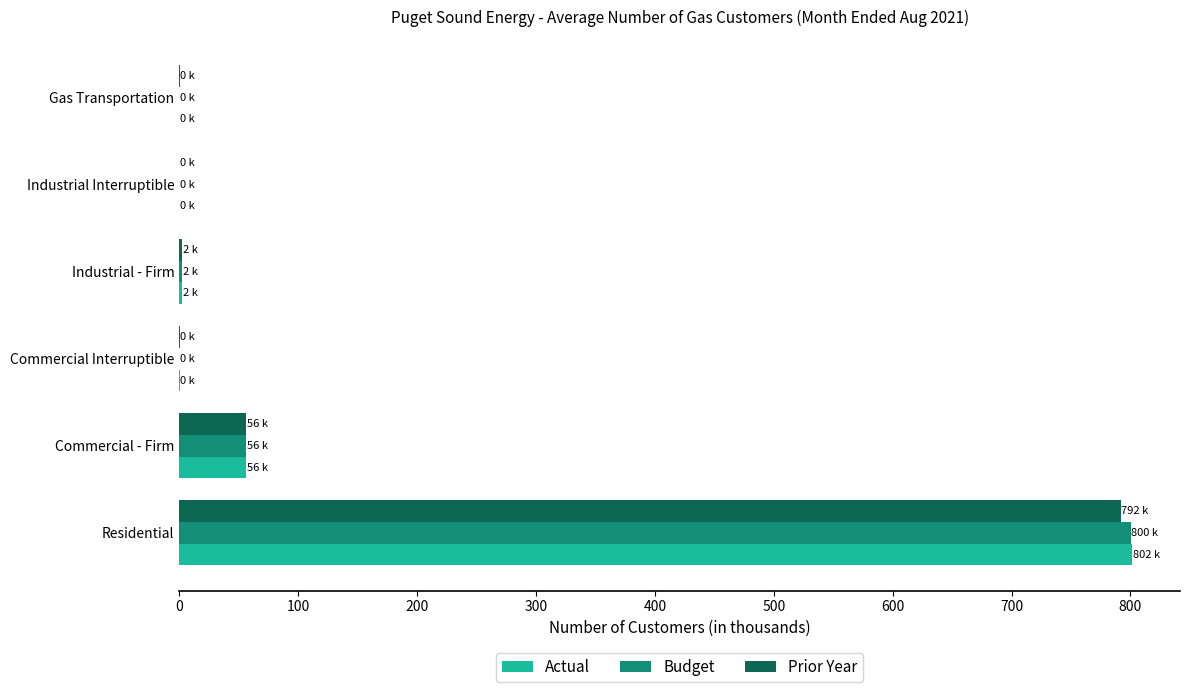

What is the greatest value displayed?

801.6